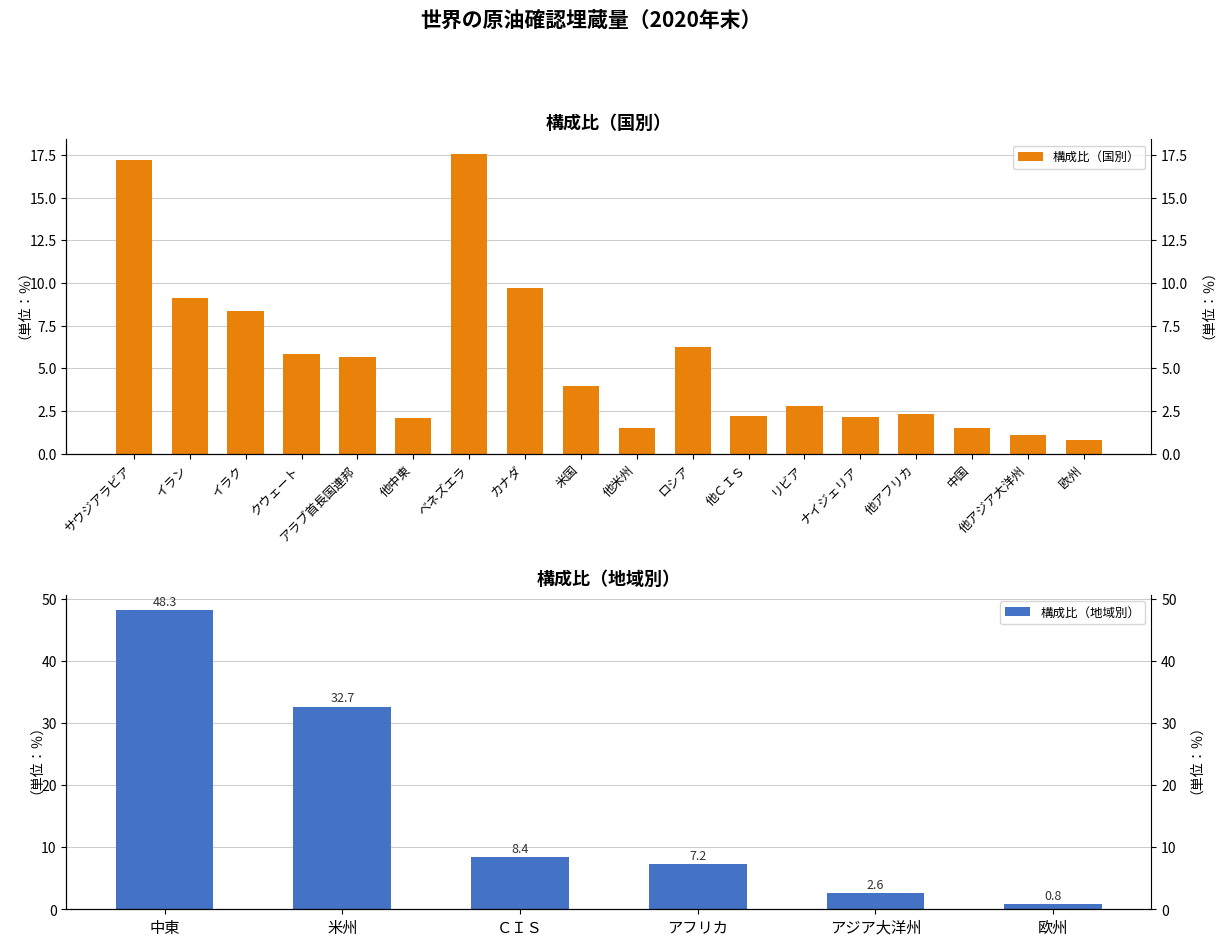

List the labels in order of value, smallest first.

欧州, 他アジア大洋州, 他米州, 中国, 他中東, ナイジェリア, 他ＣＩＳ, 他アフリカ, リビア, 米国, アラブ首長国連邦, クウェート, ロシア, イラク, イラン, カナダ, サウジアラビア, ベネズエラ